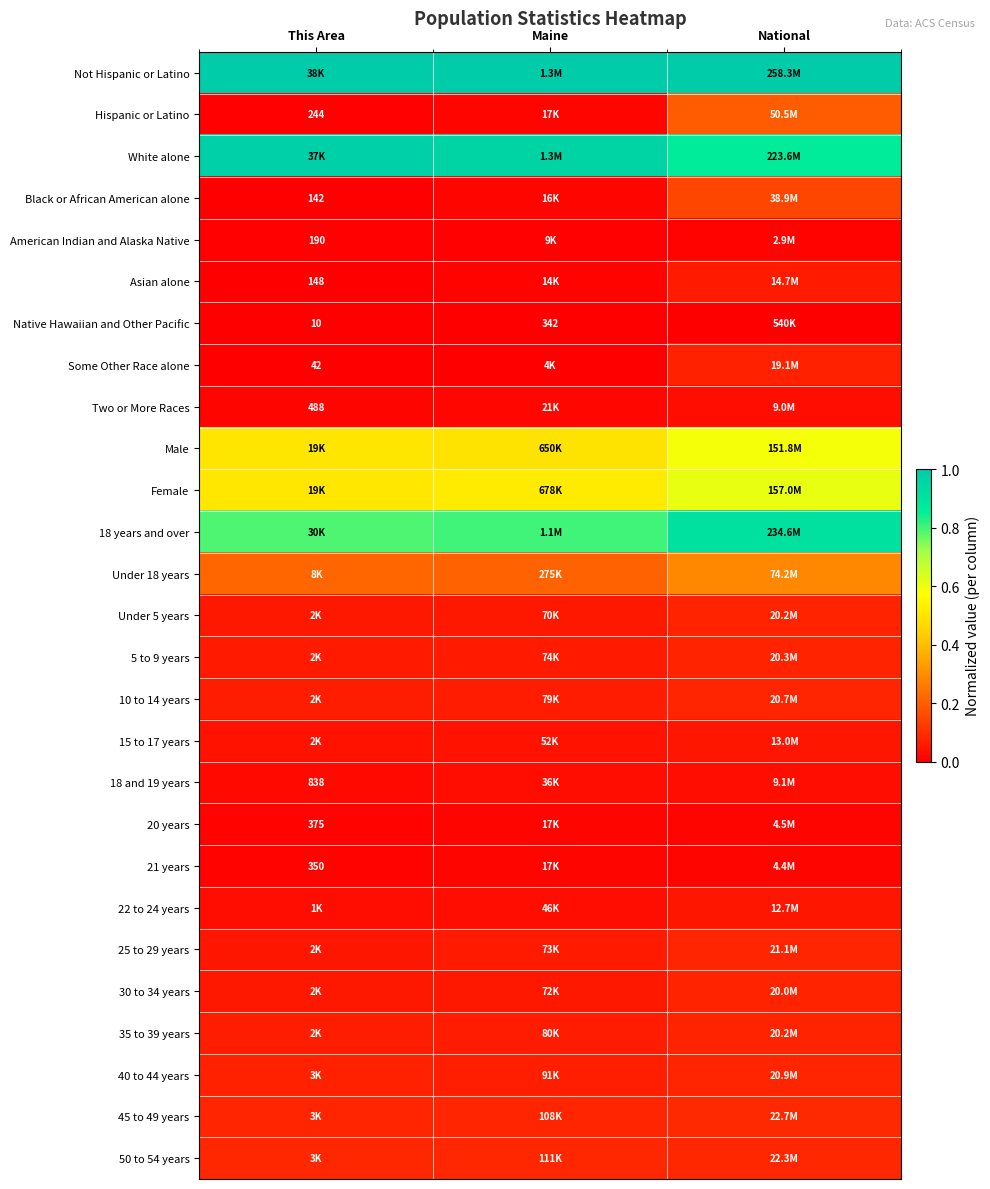

At which category is the sum across all series the highest?

National